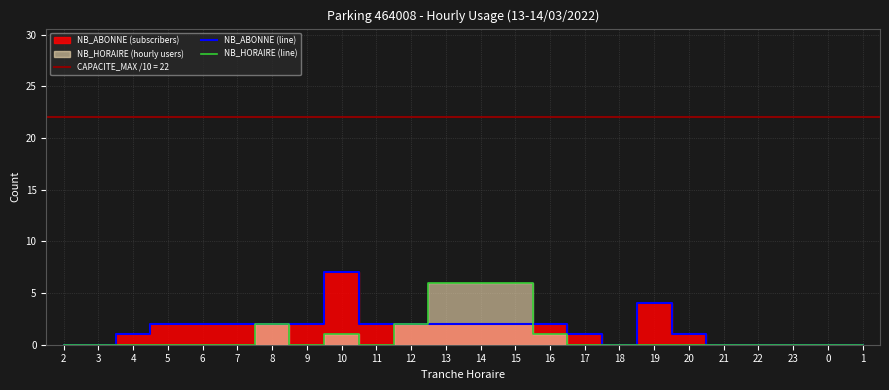

Where is the first local minimum for NB_ABONNE (line)?

18